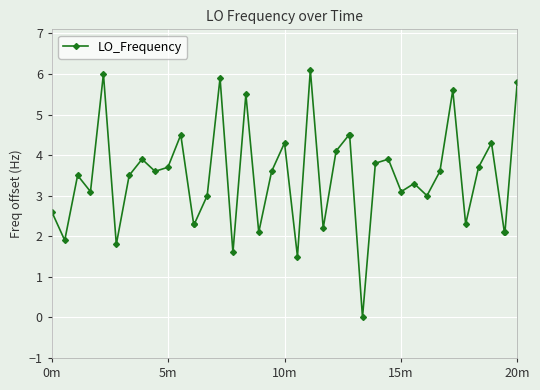

How many data points does each series have?

40